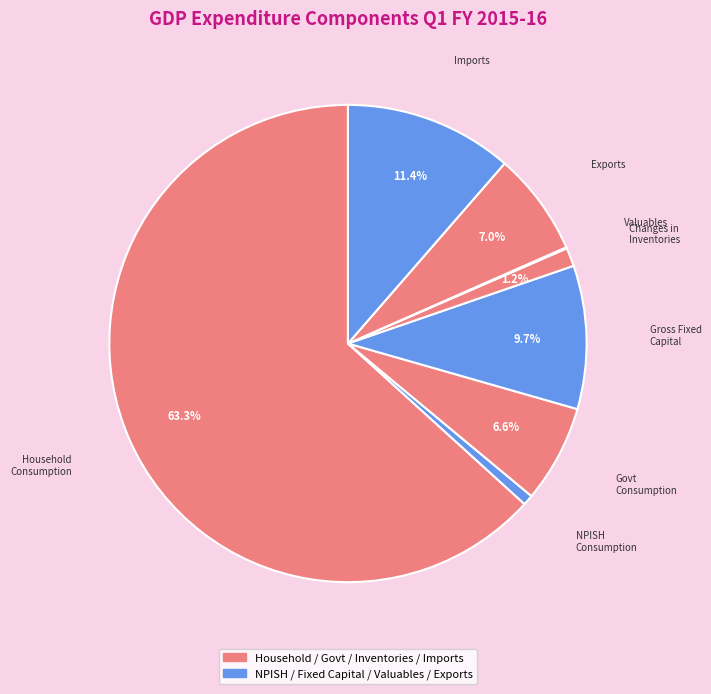

What is the largest slice in the pie chart?

Household Consumption